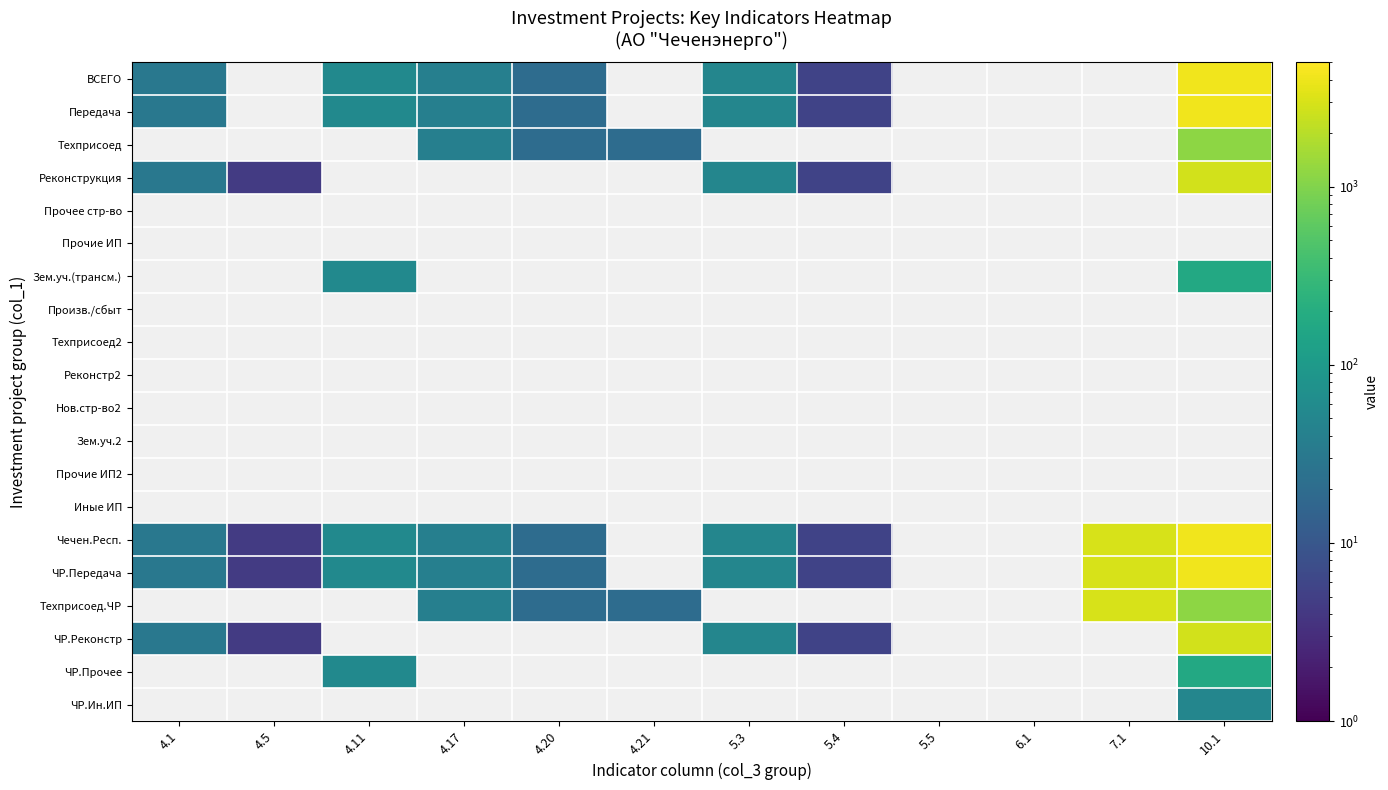

True or false: Техприсоед has a value of 34.5 at 4.21.

False